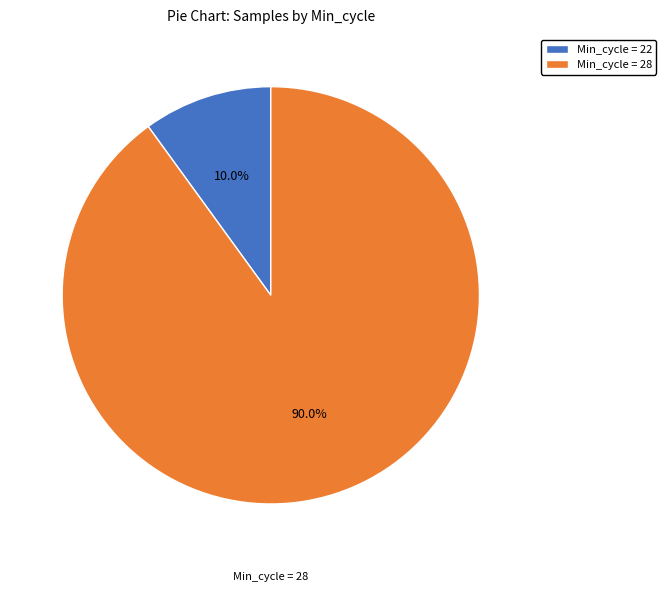

Is there any slice that represents more than half of the pie?

Yes